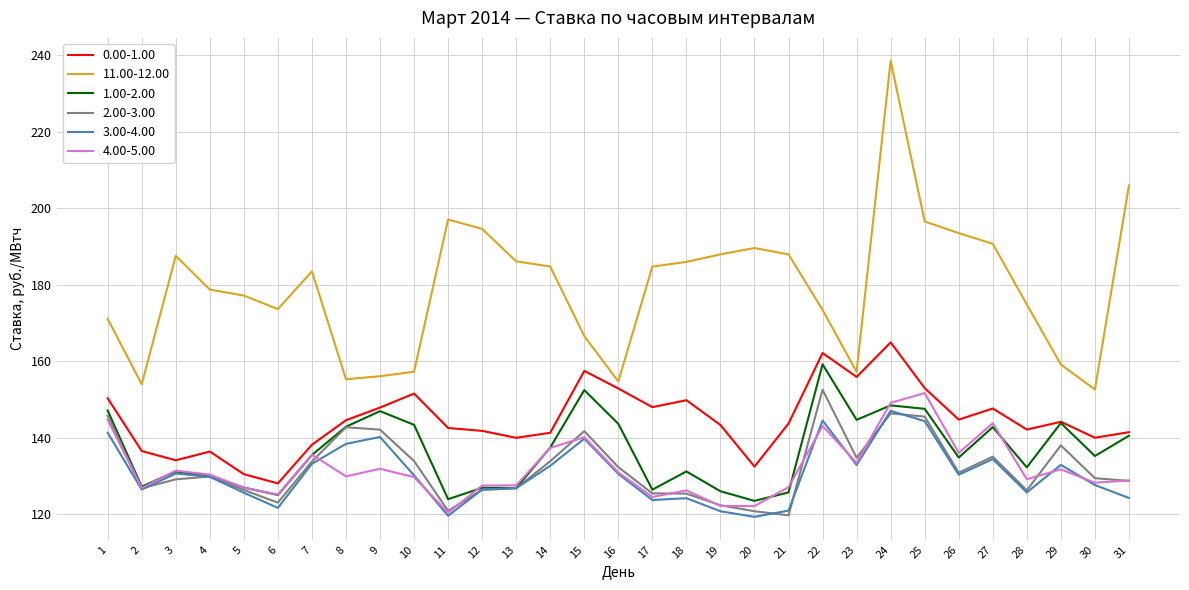

What is the minimum value for 11.00-12.00?

152.6